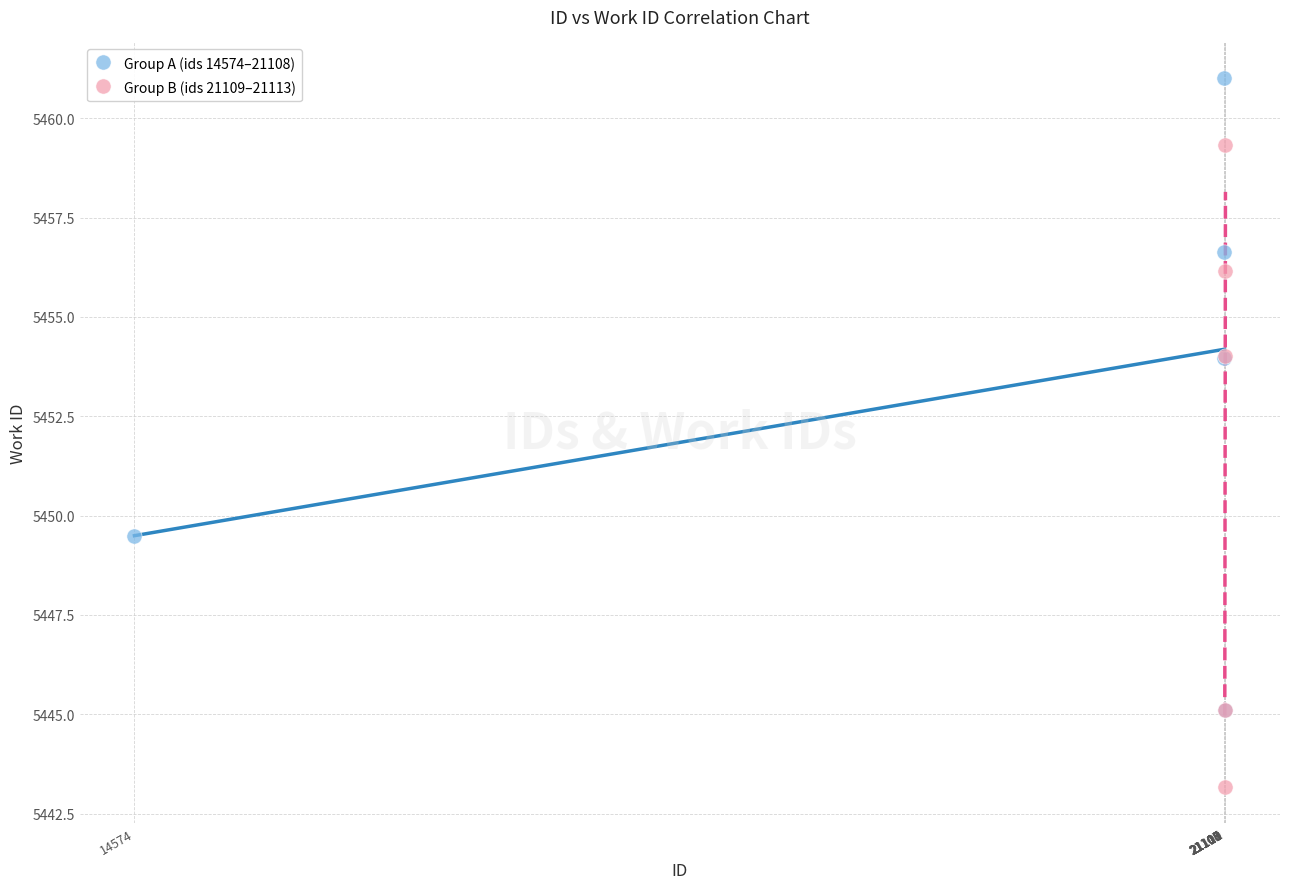

Which series contains the lowest Y value?

Group B (ids 21109–21113)